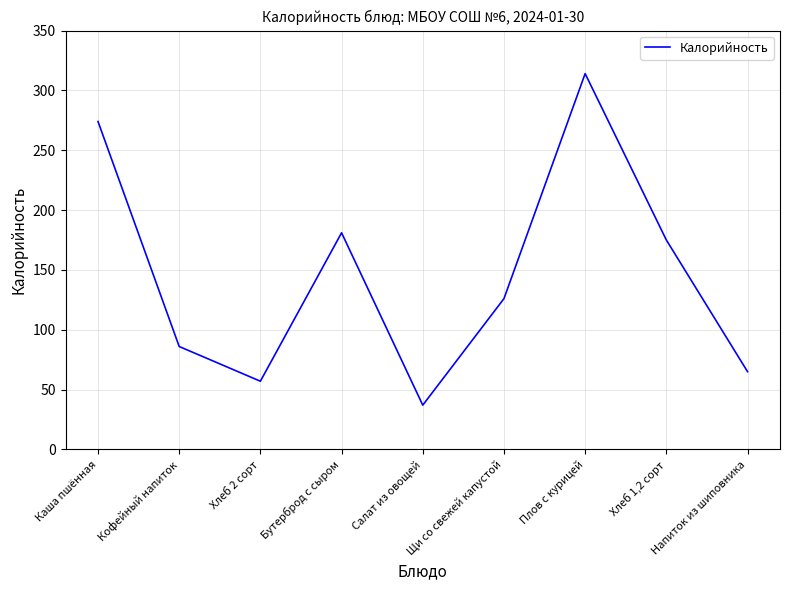

Reading left to right, list all the values displayed in this chart.

Каша пшённая=274	Кофейный напиток=86	Хлеб 2 сорт=57	Бутерброд с сыром=181	Салат из овощей=37	Щи со свежей капустой=126	Плов с курицей=314	Хлеб 1,2 сорт=175	Напиток из шиповника=65